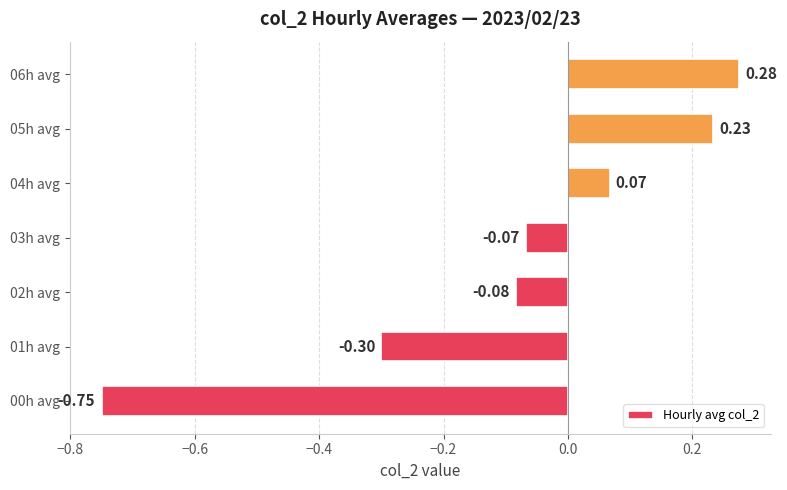

What is the difference between the second highest and minimum values?

1.0